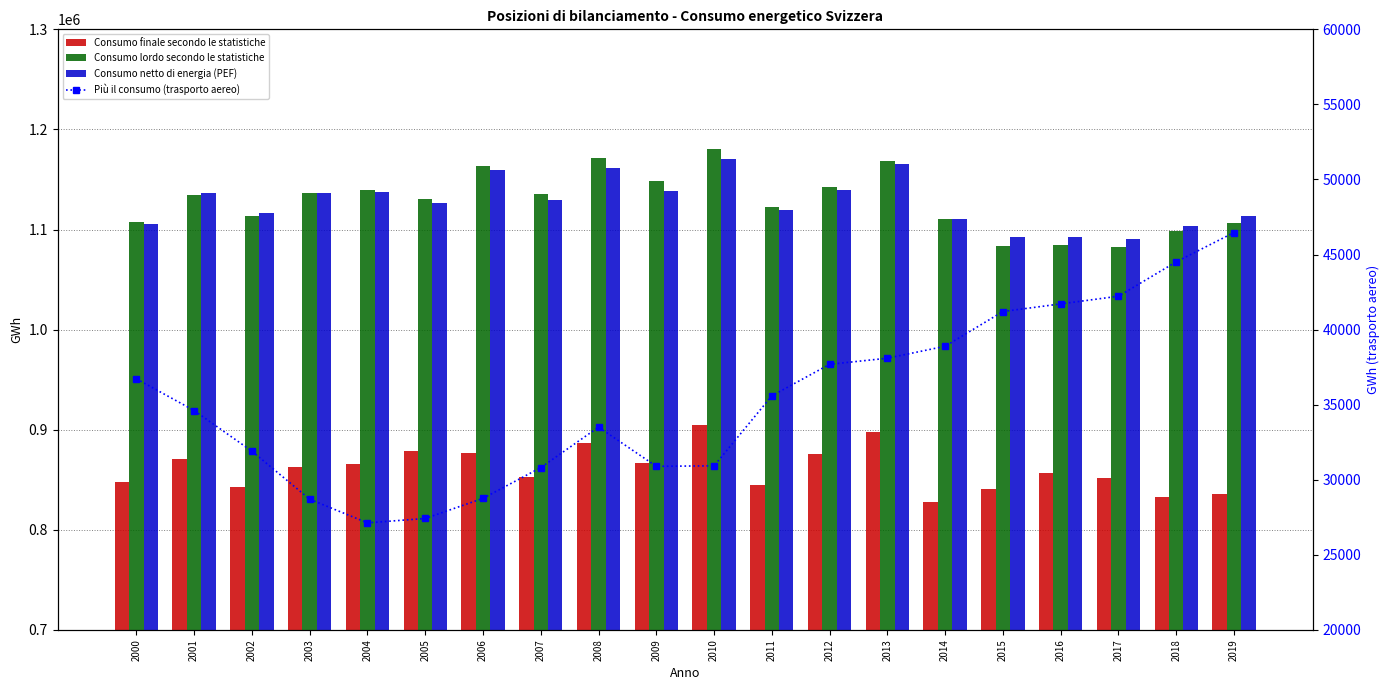

At which category does the chart reach its minimum across all series?

2004